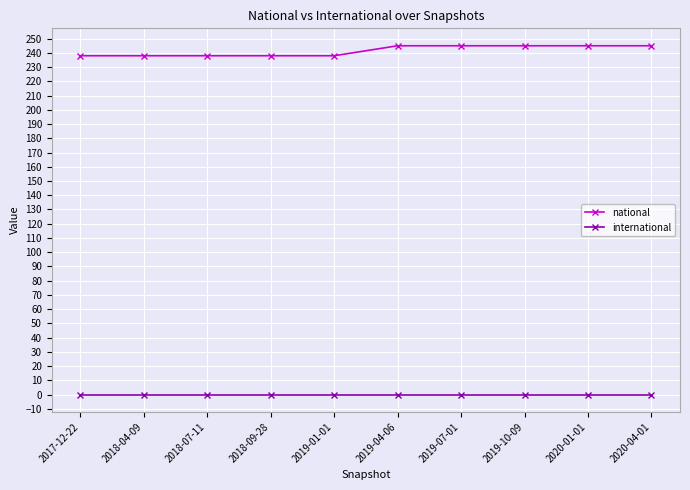

The international series shows 0 at 2019-10-09. True or false?

True